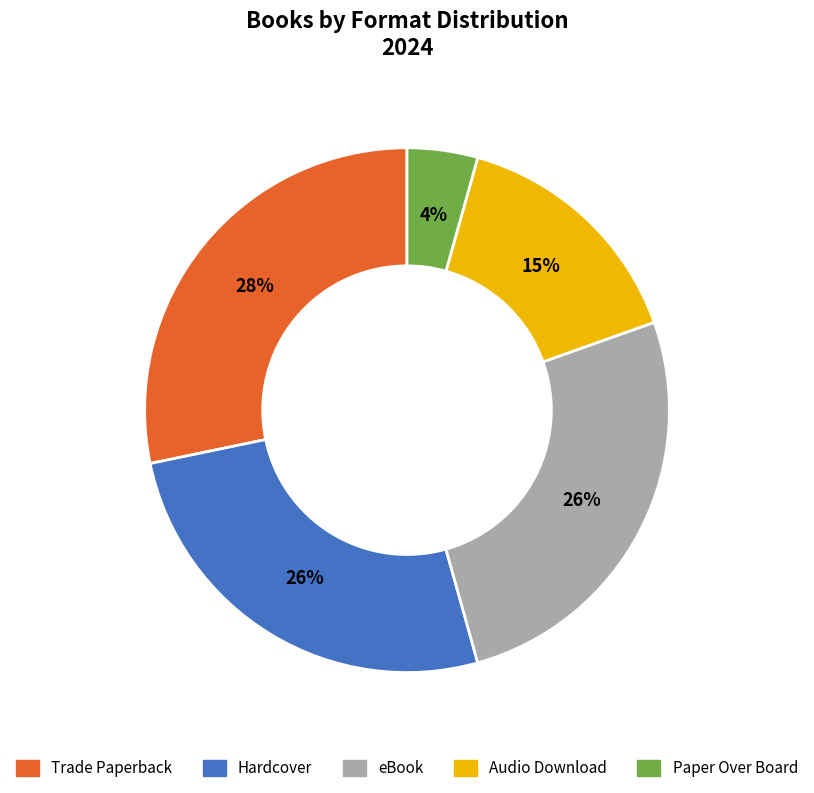

Do Paper Over Board and eBook together represent more than half of the pie?

No